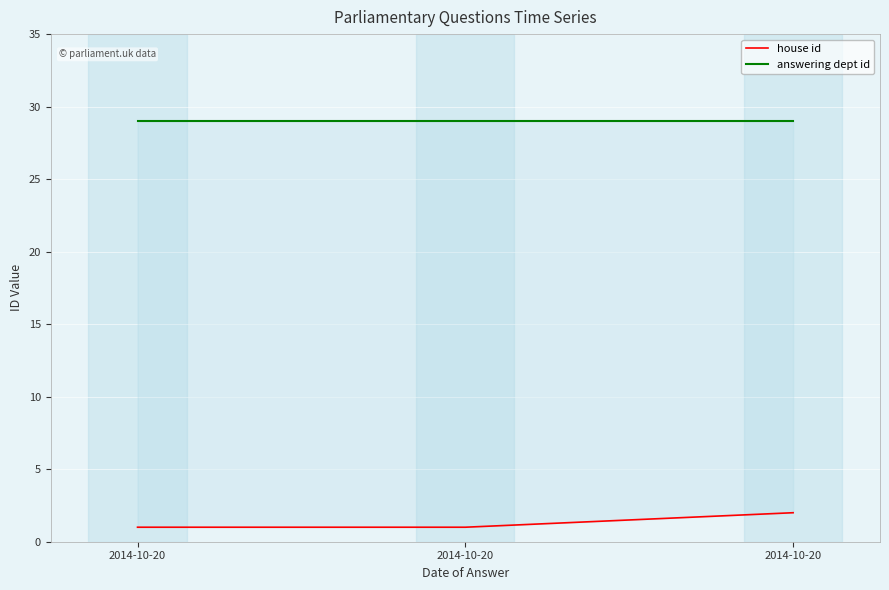

What is the difference between the highest and lowest values at 2014-10-20?

28